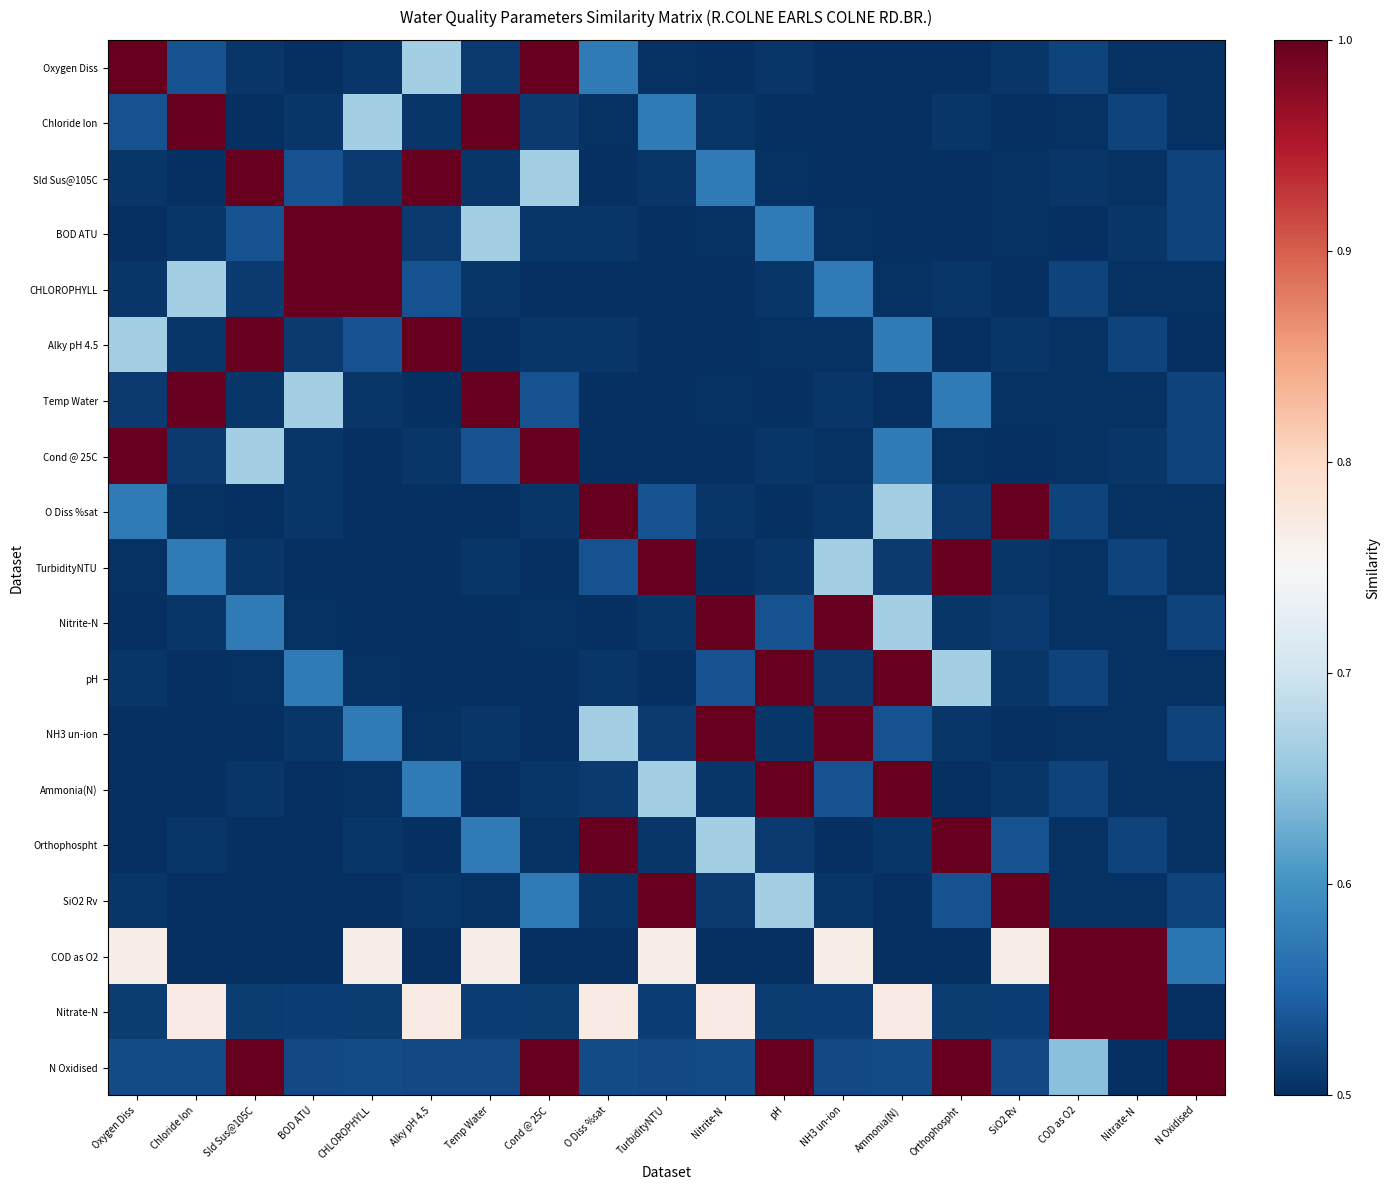

Between Chloride Ion and SiO2 Rv, which is larger?

Chloride Ion